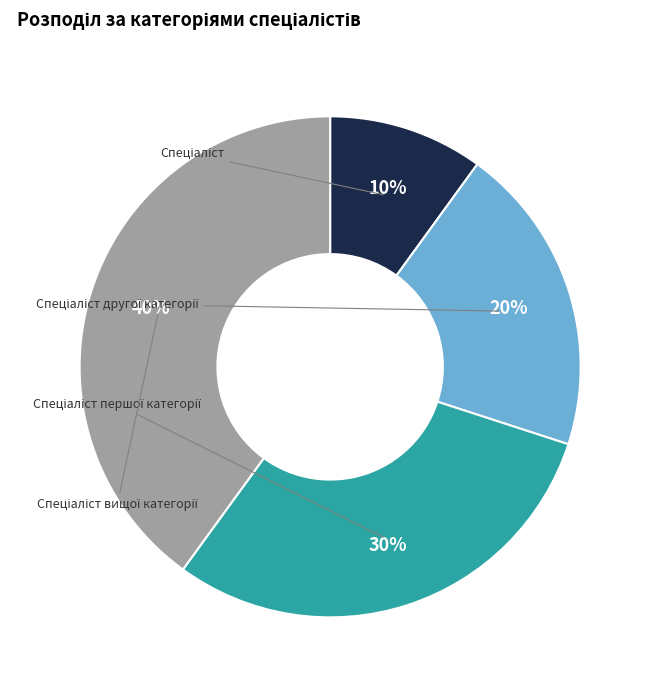

Between Спеціаліст and Спеціаліст першої категорії, which is larger?

Спеціаліст першої категорії